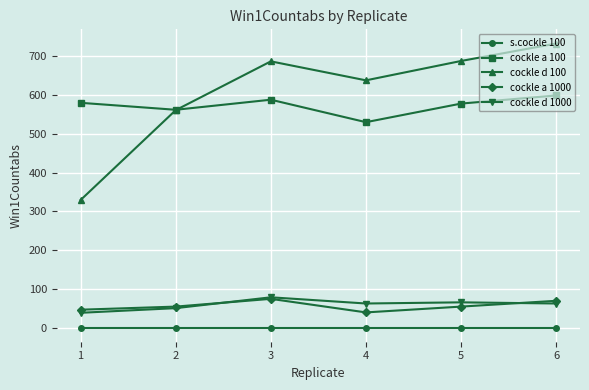

True or false: s.cockle 100 and cockle d 100 cross at least once.

False